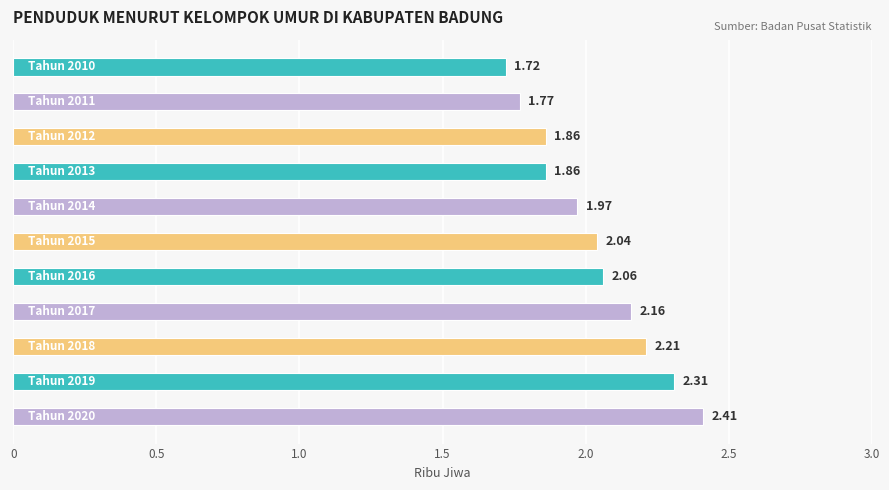

What is the sum of all values?

22.4